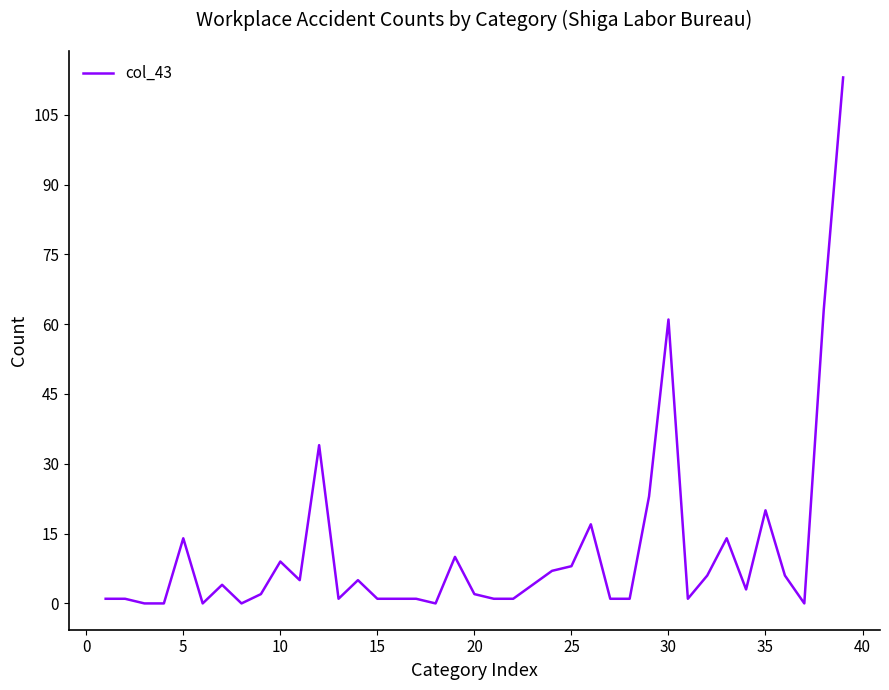

What is the difference between the maximum and minimum values?

113